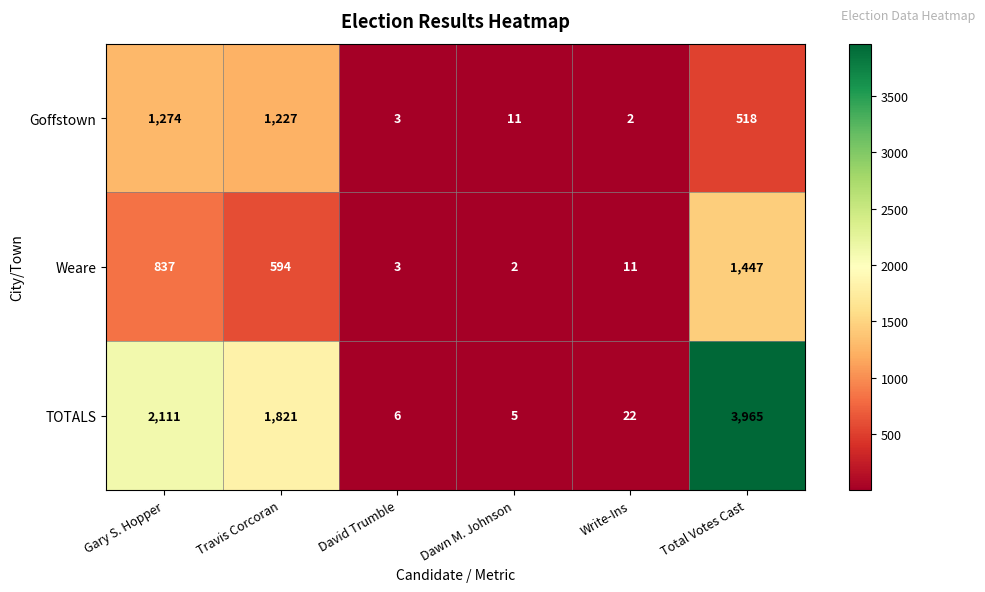

The Weare series shows 2469 at Total Votes Cast. True or false?

False